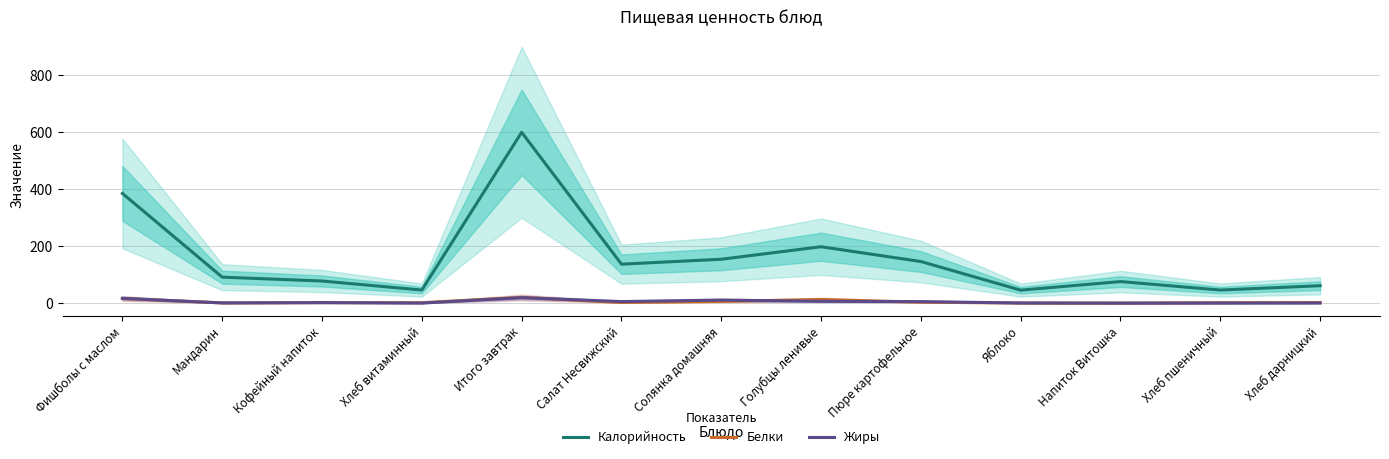

What is the difference between the maximum and minimum values in the Жиры series?

19.2